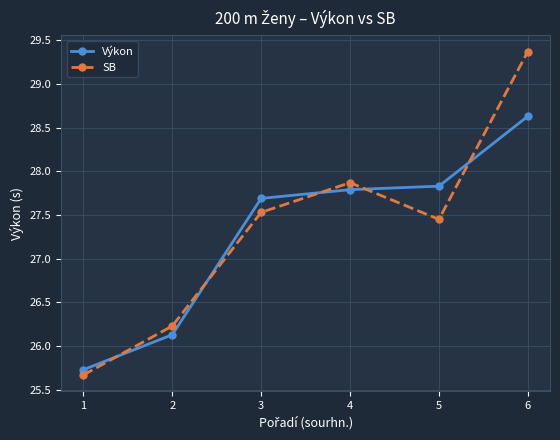

Where is the first local minimum for SB?

5